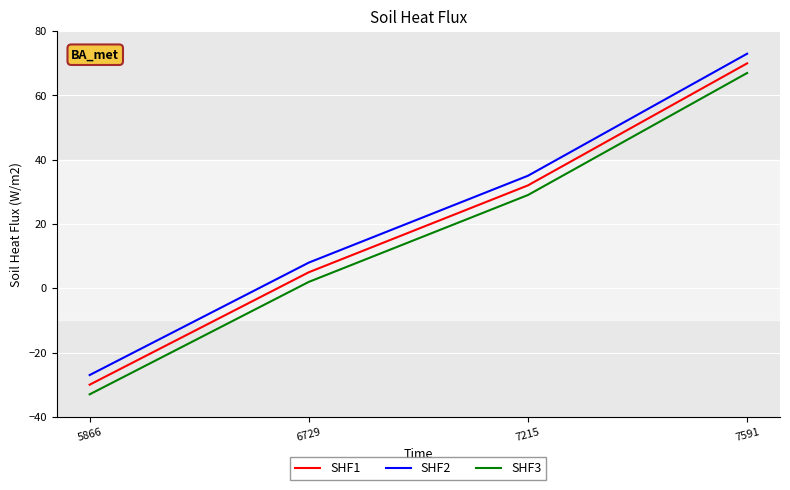

Which category has the highest value in the SHF3 series?

7591